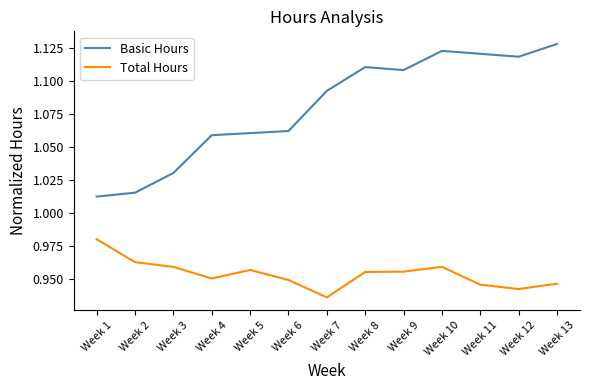

What are all the series names shown in the legend?

Basic Hours, Total Hours